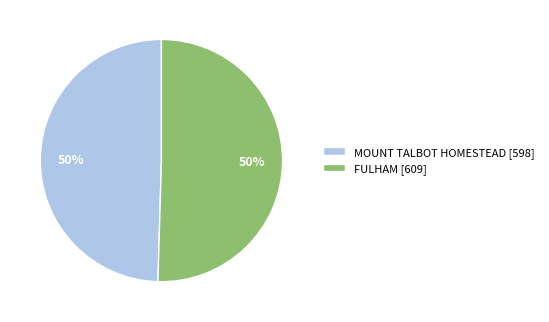

Combined, do MOUNT TALBOT HOMESTEAD [598] and FULHAM [609] account for over 50%?

Yes